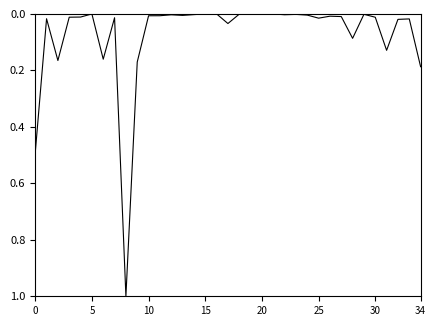

What is the greatest value displayed?

1.0